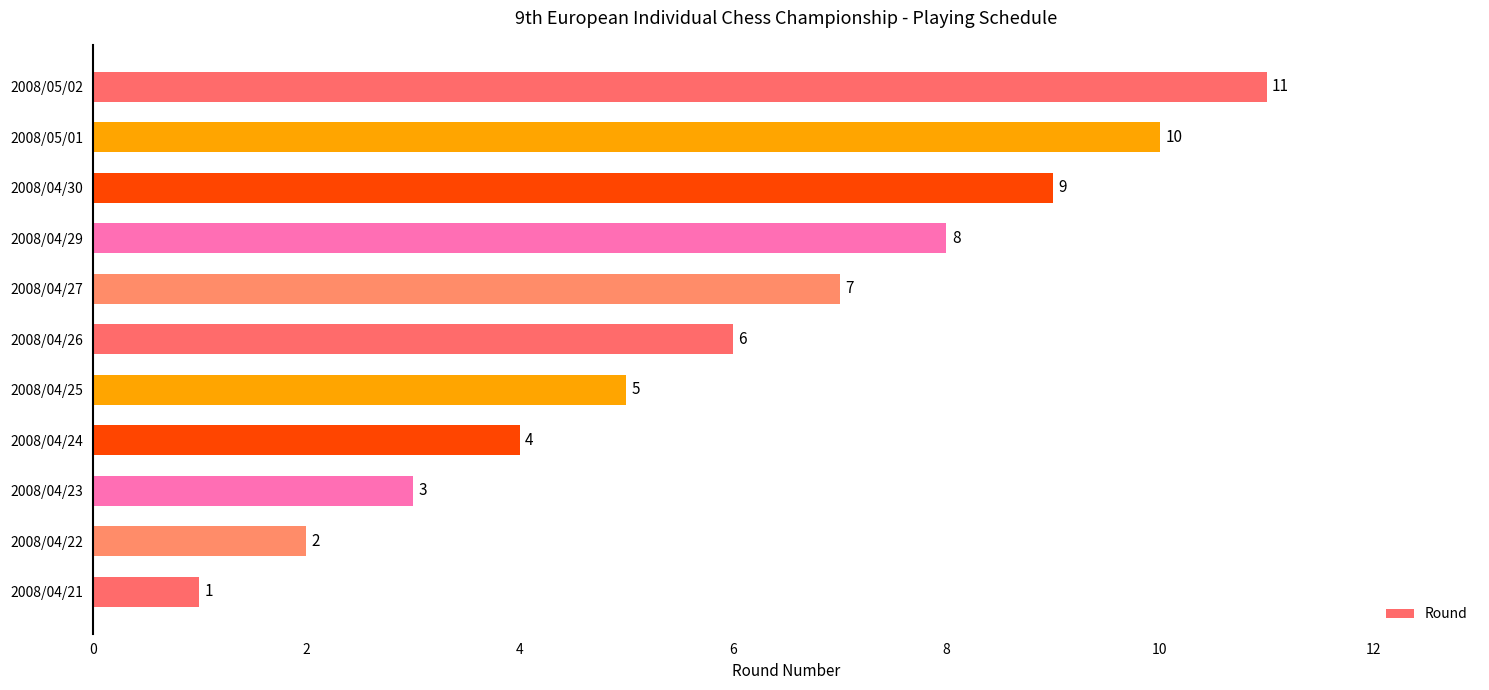

True or false: the data shows 8 at 2008/04/29.

True